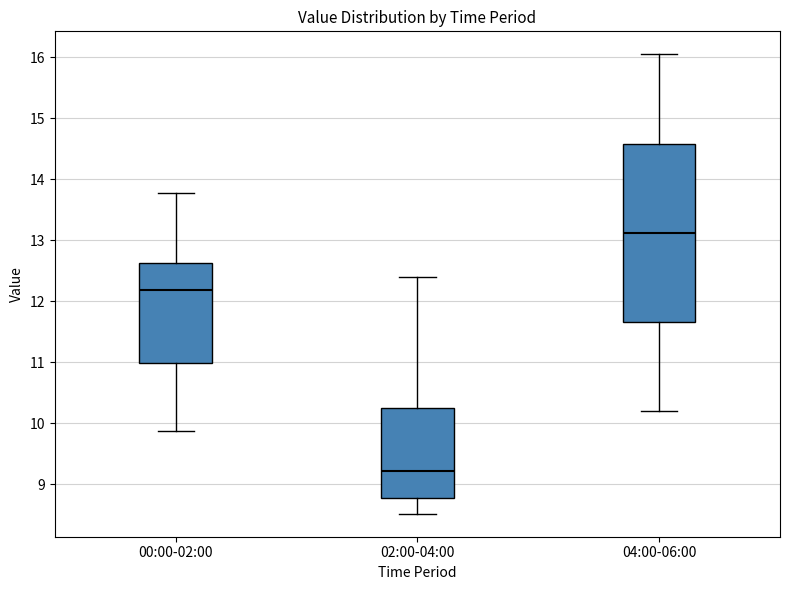

Comparing the boxes themselves (not the whiskers), which one is the tallest?

04:00-06:00